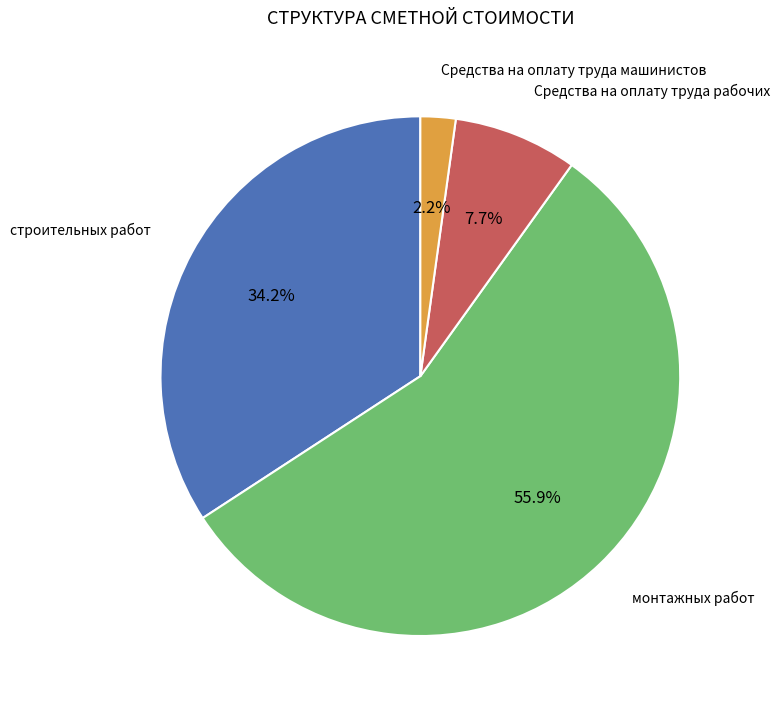

The строительных работ slice represents 34% of the pie. True or false?

True